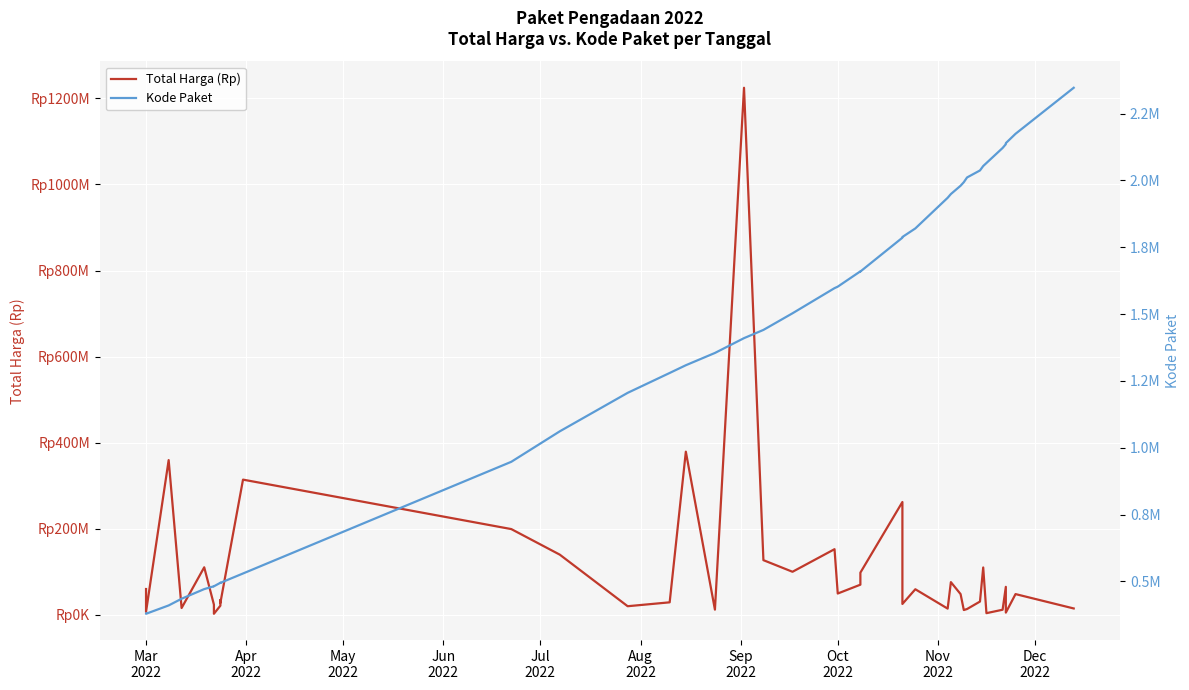

What are all the series names shown in the legend?

Total Harga (Rp), Kode Paket